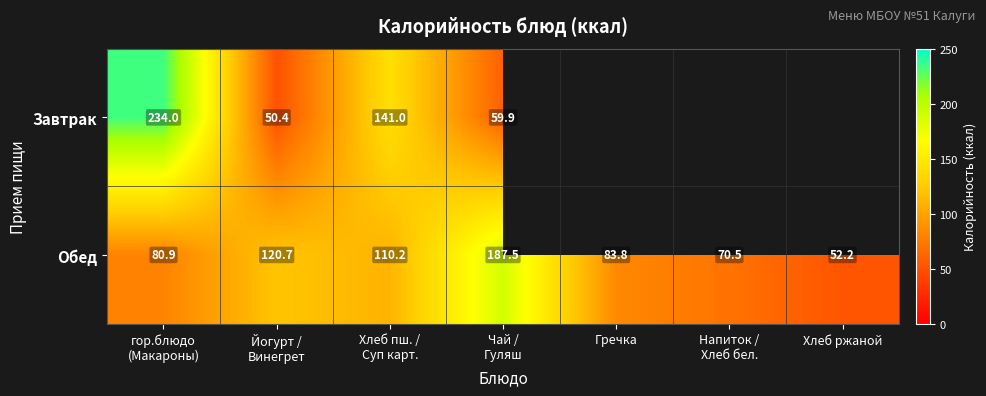

Which category has the lowest value in the Обед series?

Хлеб ржаной